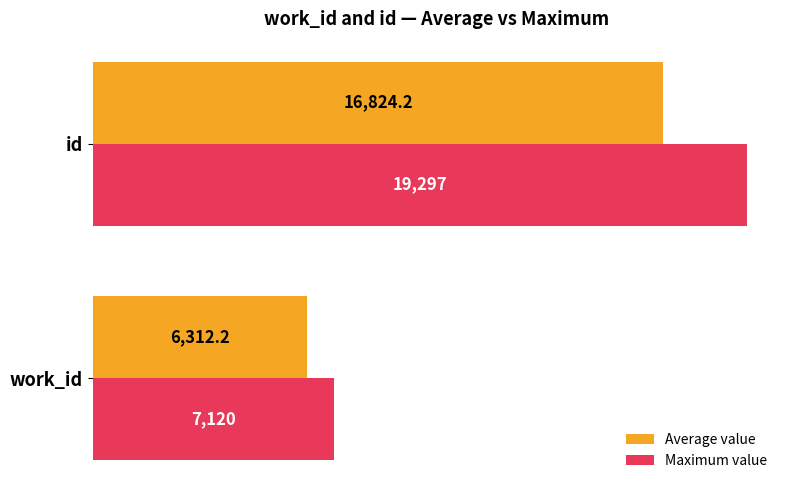

What is the average value of the Maximum value series?

13208.5